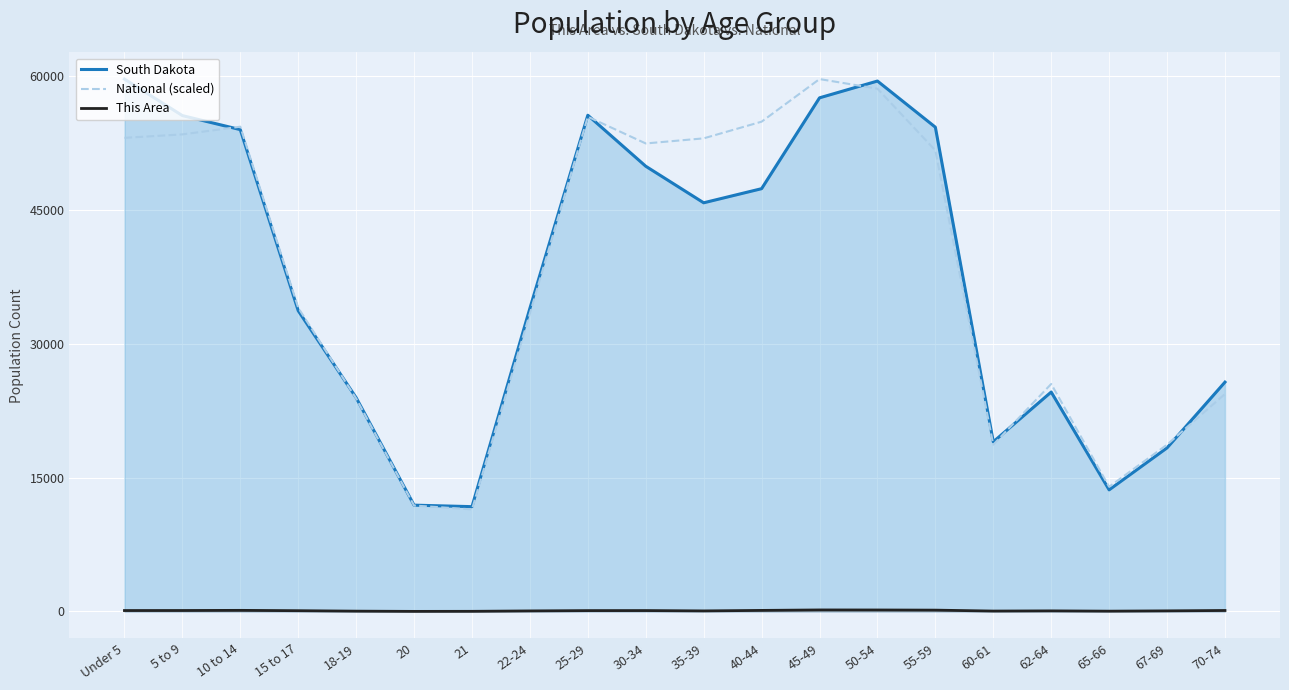

What is the difference between the maximum and second lowest values in the National (scaled) series?

47756.1